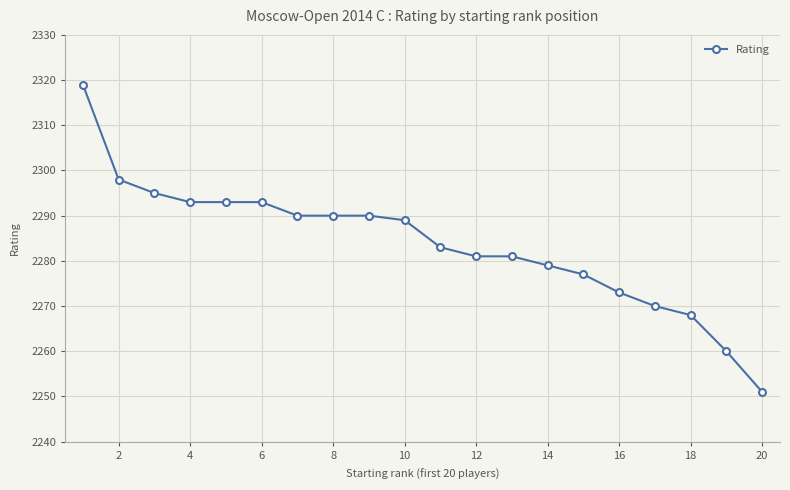

Reading right to left, what are all the values shown in this chart?

2251	2260	2268	2270	2273	2277	2279	2281	2281	2283	2289	2290	2290	2290	2293	2293	2293	2295	2298	2319